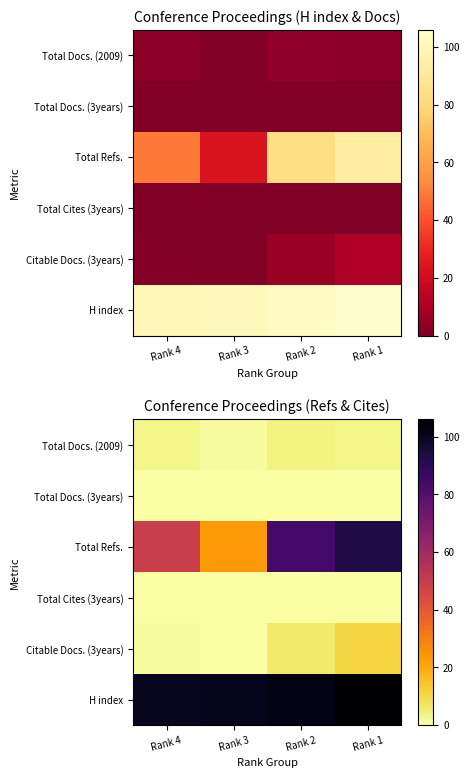

Rank the series at Rank 1 from highest to lowest value.

H index, Total Refs., Citable Docs. (3years), Total Docs. (2009), Total Docs. (3years), Total Cites (3years)